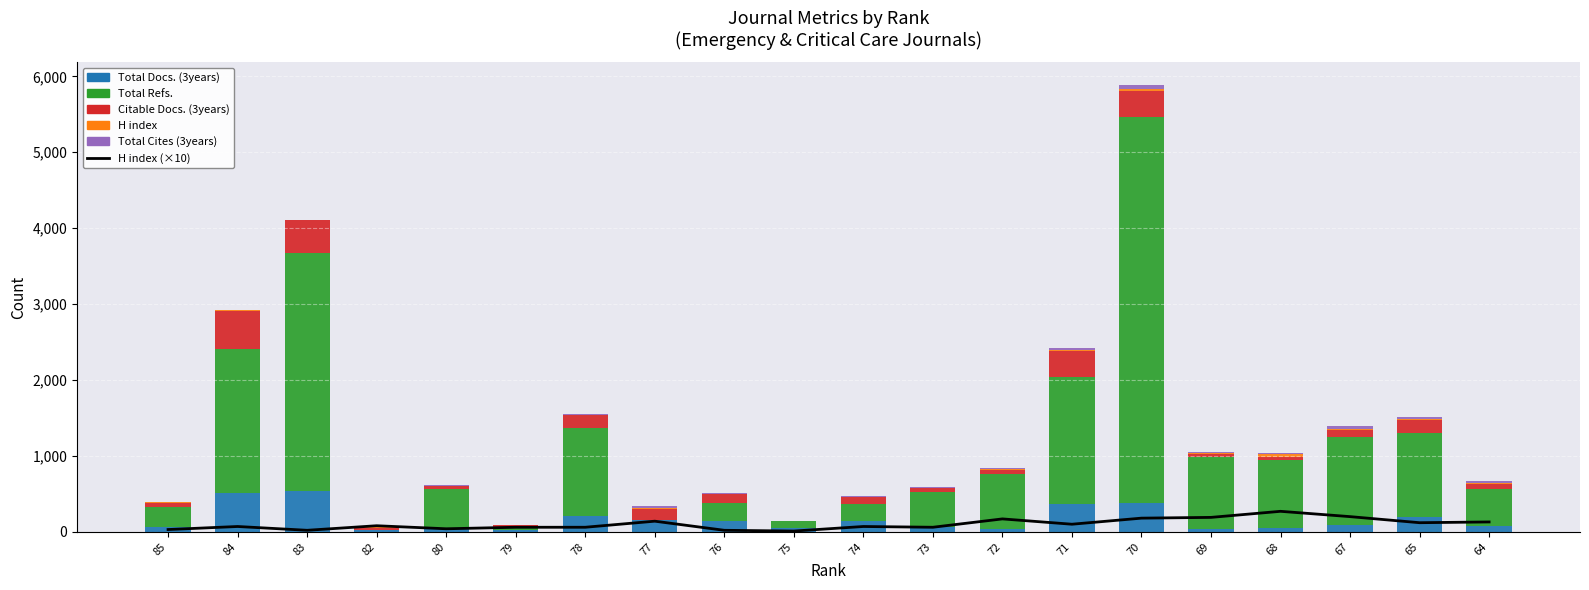

Which has a higher value, 68 or 72?

68